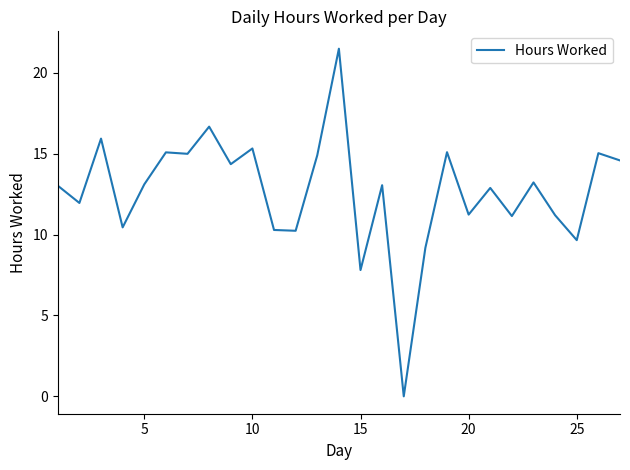

What is the maximum value shown in the chart?

21.5